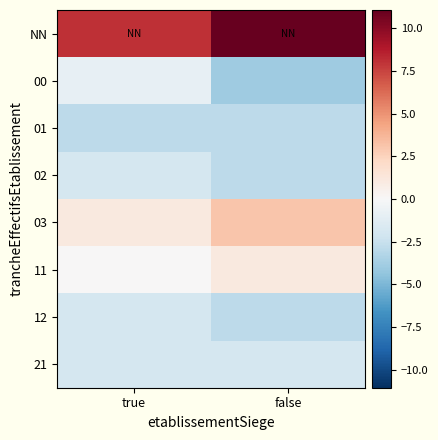

Between true and false, which is larger?

false